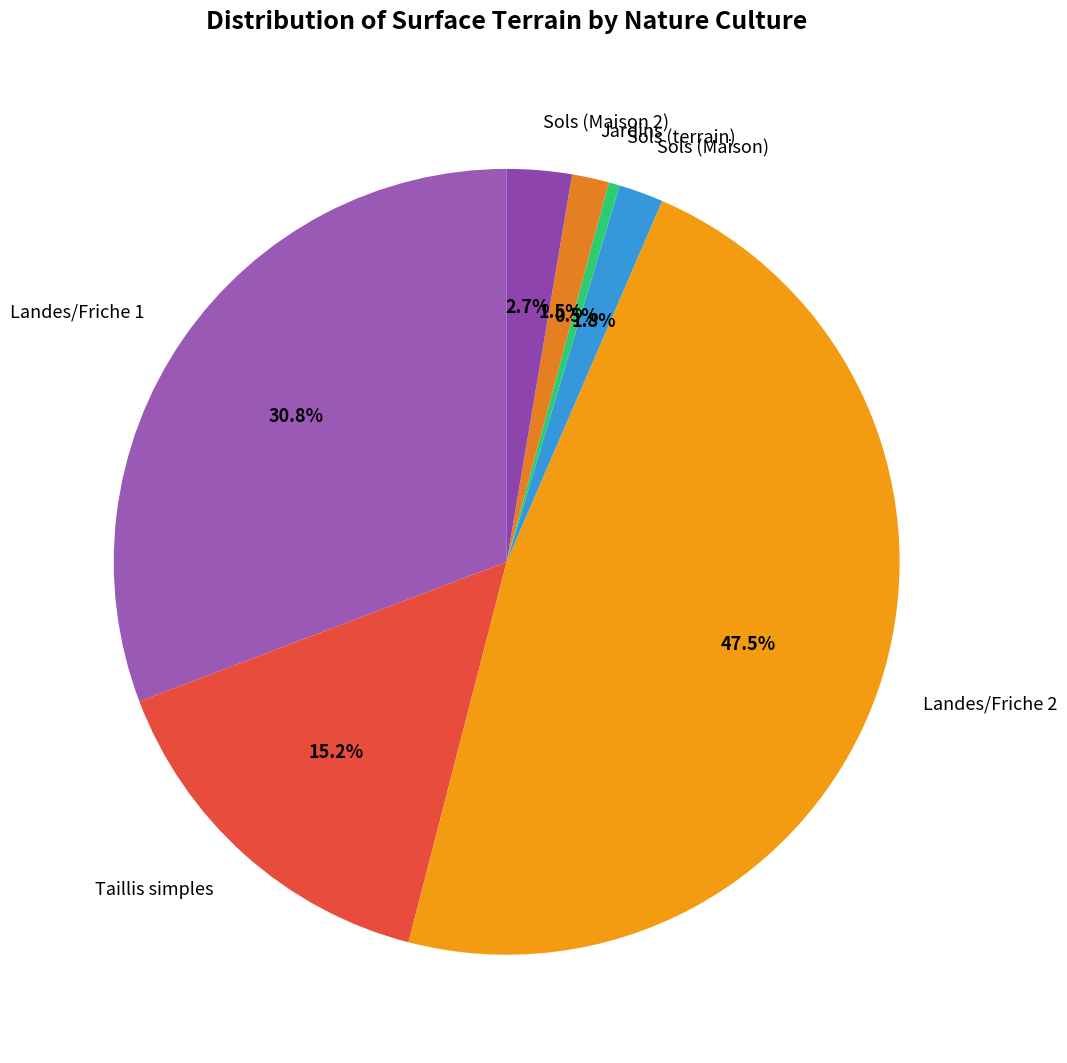

Combined, do Sols (terrain) and Jardins account for over 50%?

No